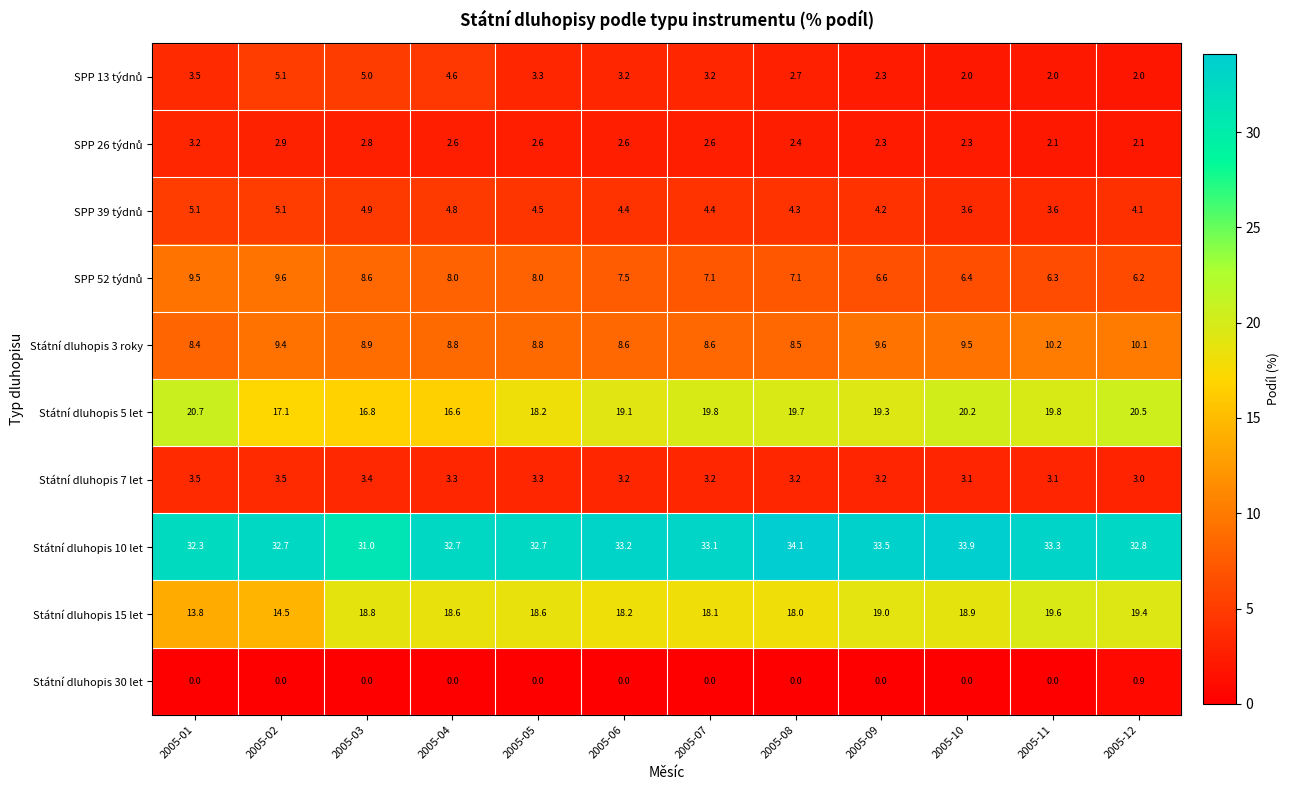

What is the spread (max minus min) of values at 2005-03?

31.0